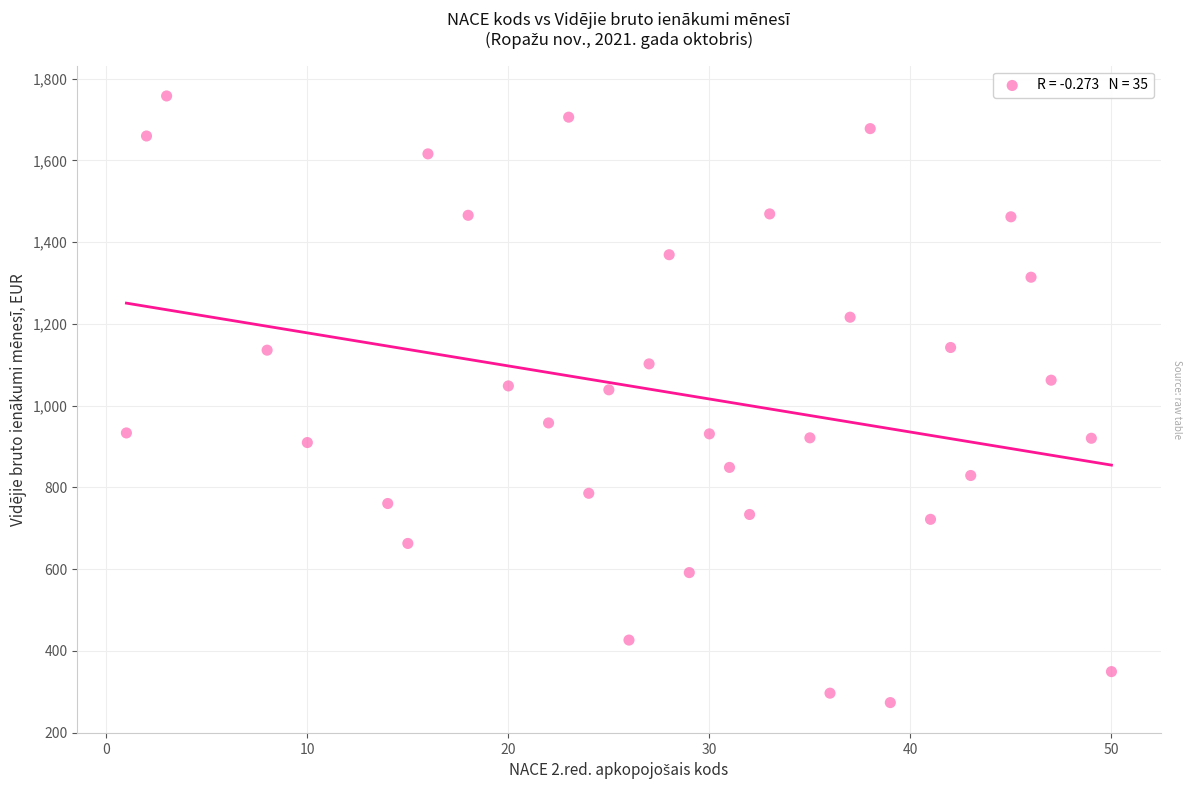

What is the range of Y values (max minus min)?

1484.0